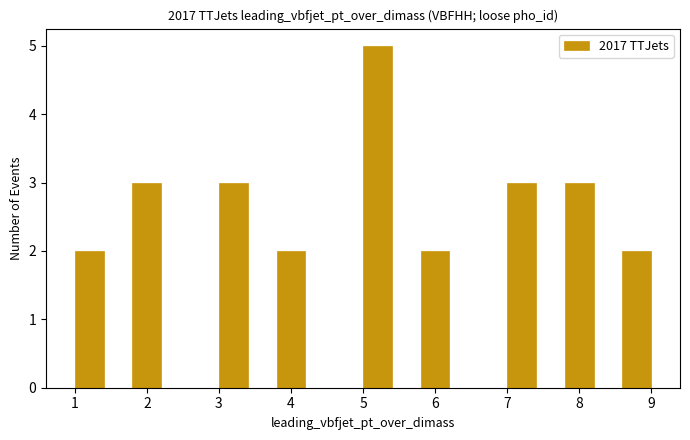

Reading left to right, transcribe this chart: for each bar, give the range it covers on the x-axis and its height. The values are not printed on the chart, so give them approximately, as read against the axis.

1.0 to 1.4: 2
1.4 to 1.8: 0
1.8 to 2.2: 3
2.2 to 2.6: 0
2.6 to 3.0: 0
3.0 to 3.4: 3
3.4 to 3.8: 0
3.8 to 4.2: 2
4.2 to 4.6: 0
4.6 to 5.0: 0
5.0 to 5.4: 5
5.4 to 5.8: 0
5.8 to 6.2: 2
6.2 to 6.6: 0
6.6 to 7.0: 0
7.0 to 7.4: 3
7.4 to 7.8: 0
7.8 to 8.2: 3
8.2 to 8.6: 0
8.6 to 9.0: 2